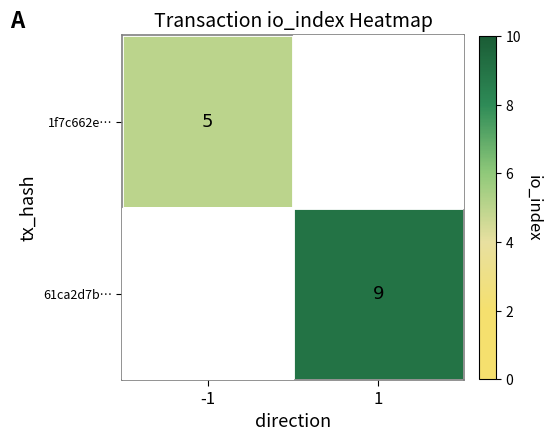

The 61ca2d7b… series shows 4 at 1. True or false?

False